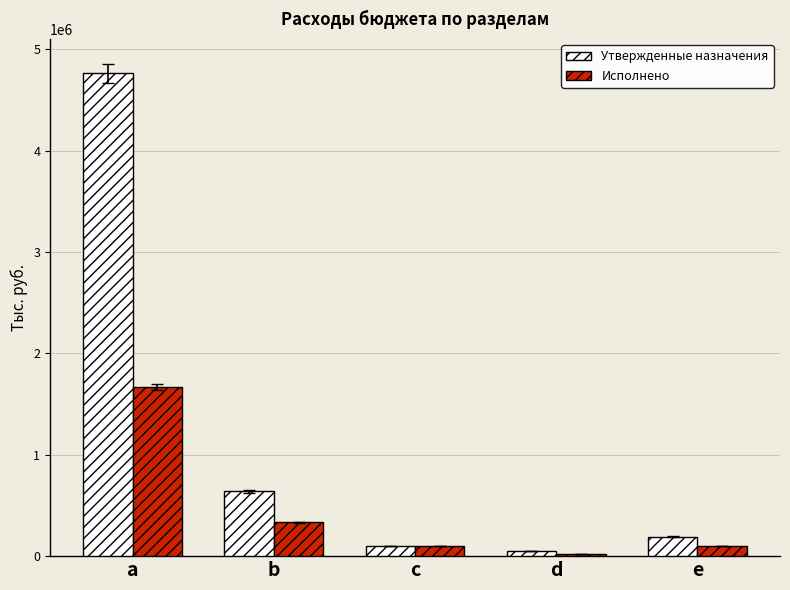

How many bars are there in total?

10